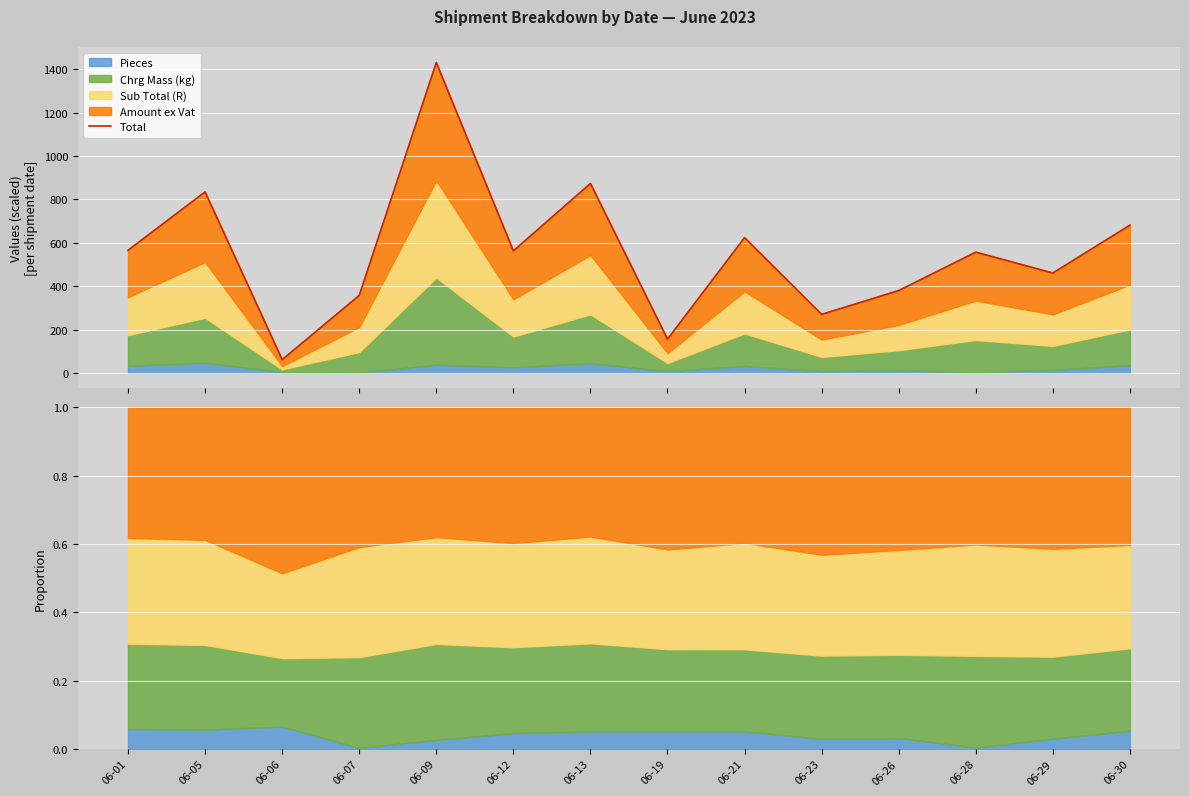

The value at 06-29 is 460.9. True or false?

True